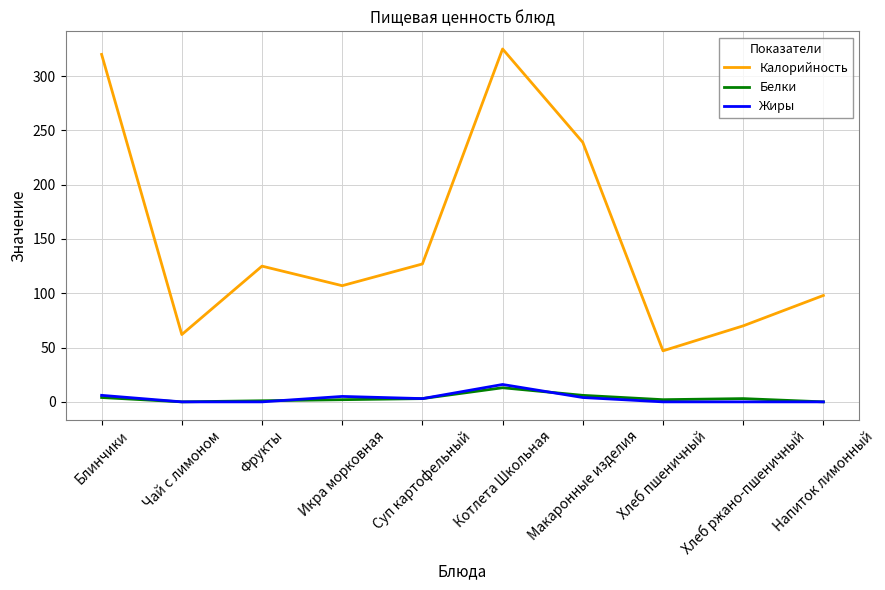

What is the sum of the Белки values at Блинчики and Напиток лимонный?

4